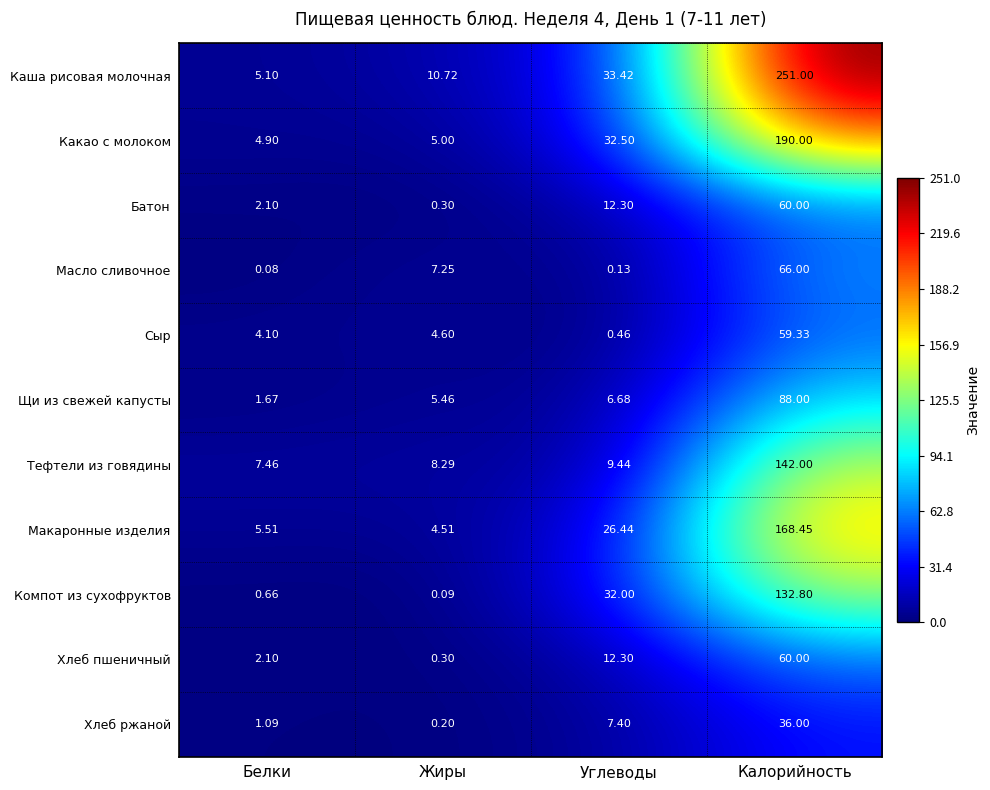

Which series has the widest spread of values?

Каша рисовая молочная